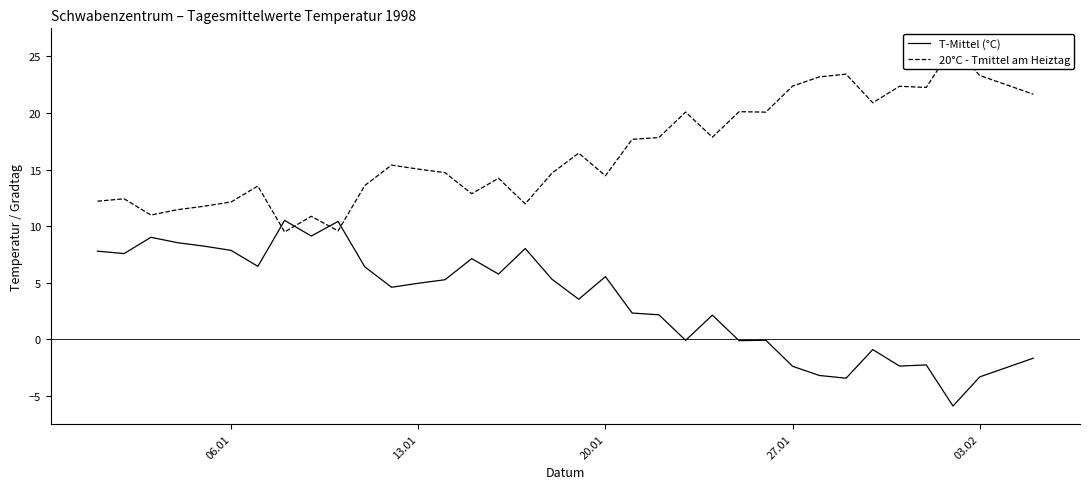

What is the lowest value of the T-Mittel (°C) series?

-5.9